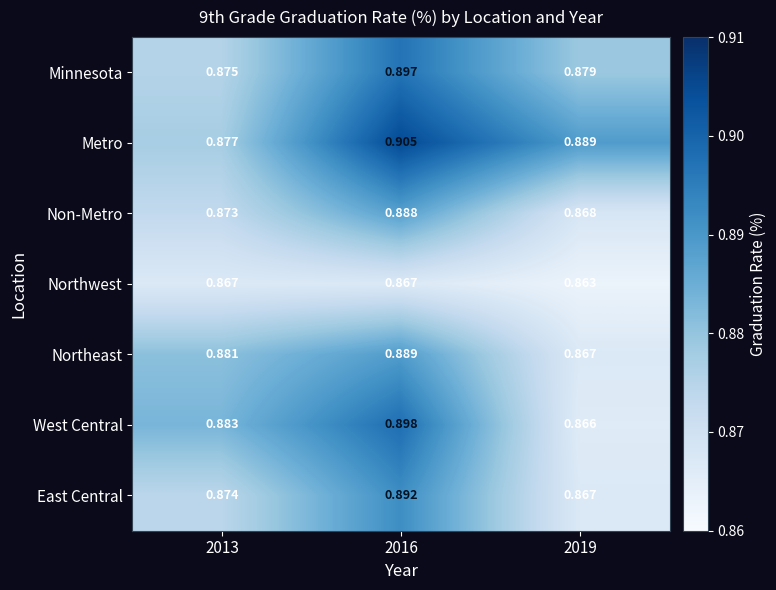

Which series has the widest spread of values?

West Central